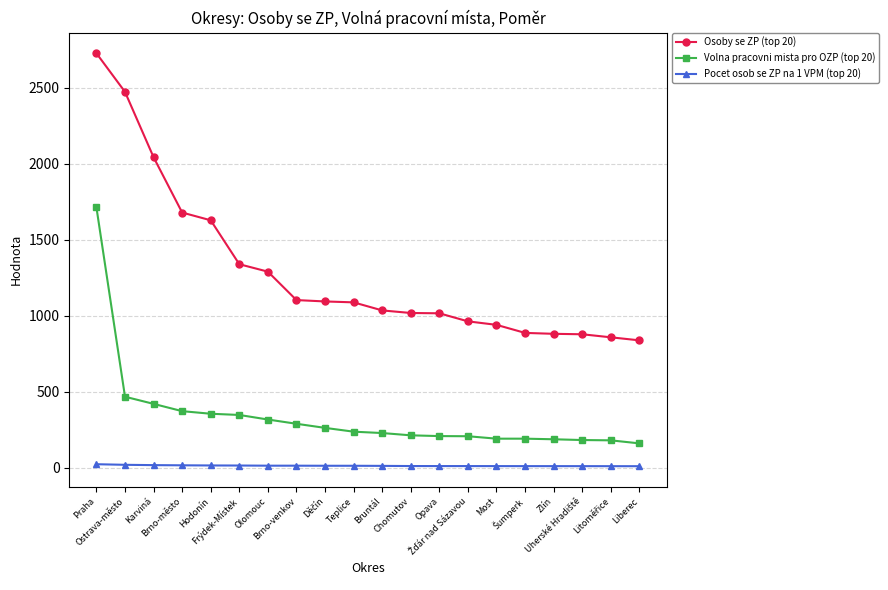

What is the label of the 3rd point from the left?

Karviná